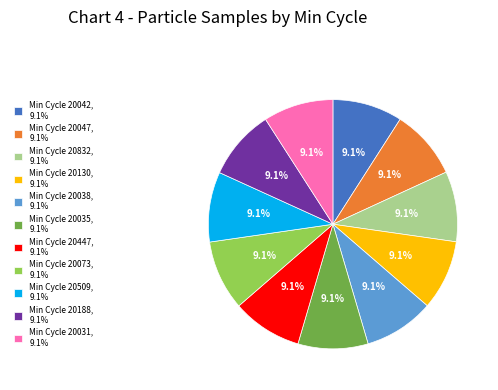

Is there any slice that represents more than half of the pie?

No